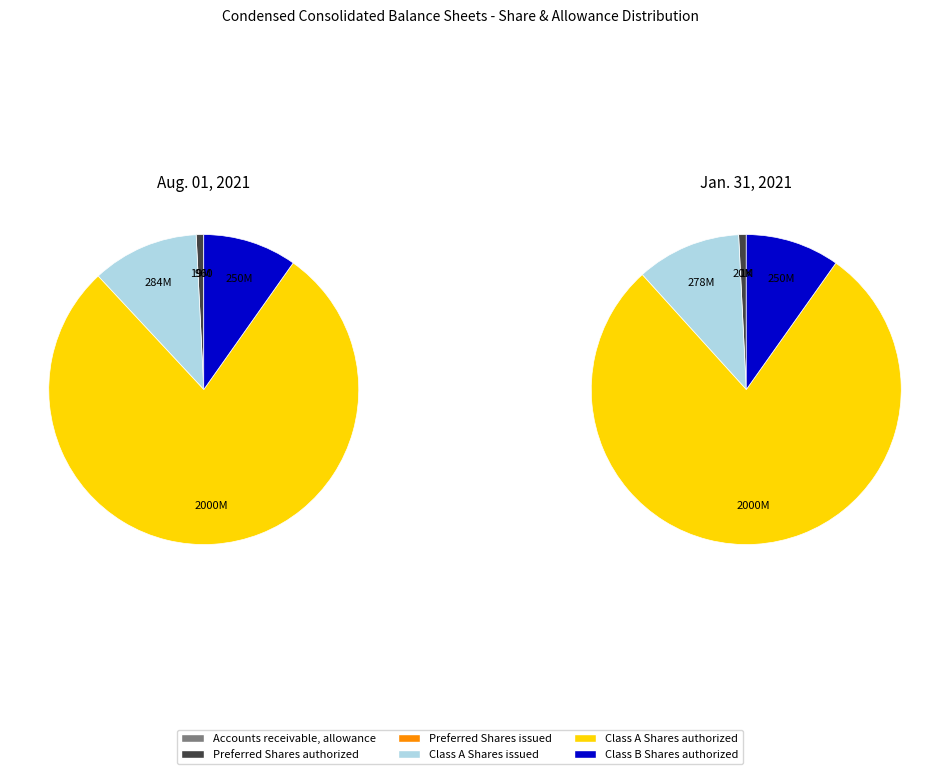

Which series has the widest spread of values?

Class A Shares issued